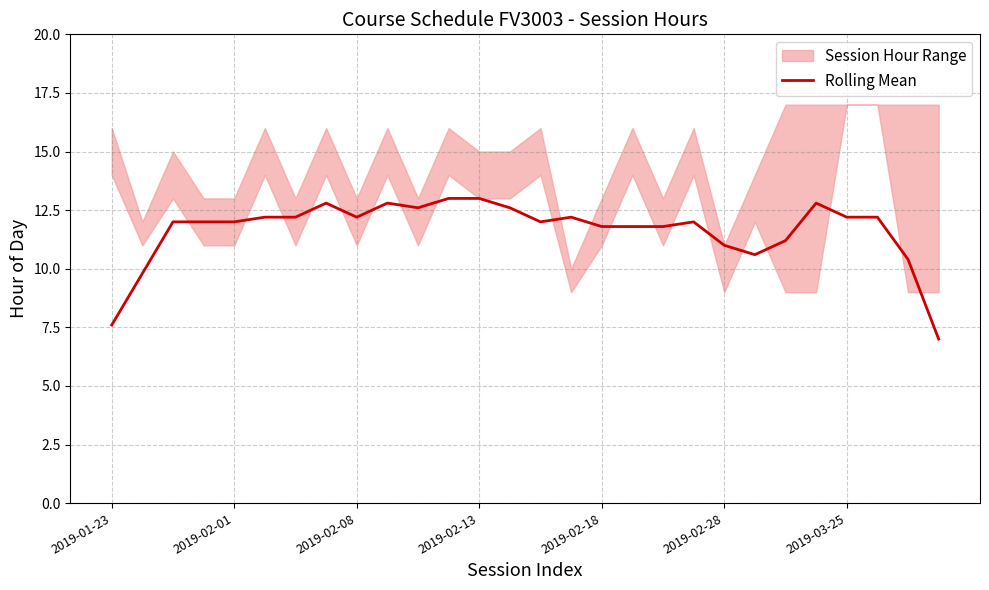

Is it true that the value at 9 is 16.8?

False